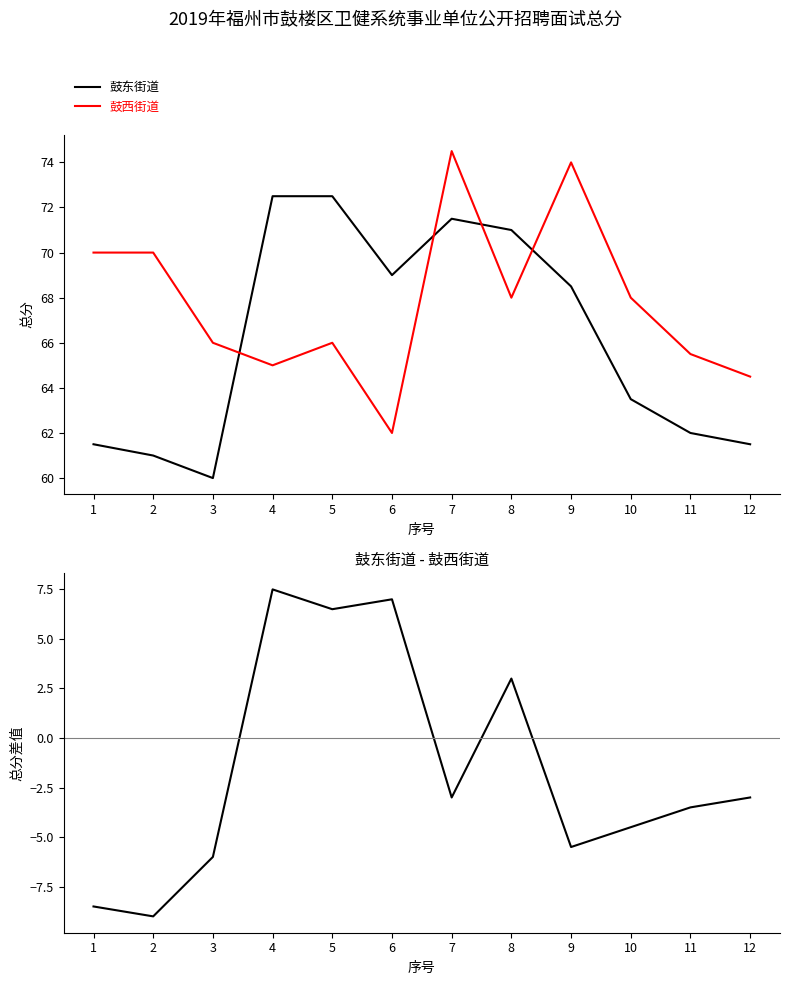

How many values in the 鼓东街道 - 鼓西街道 series are below -3?

6